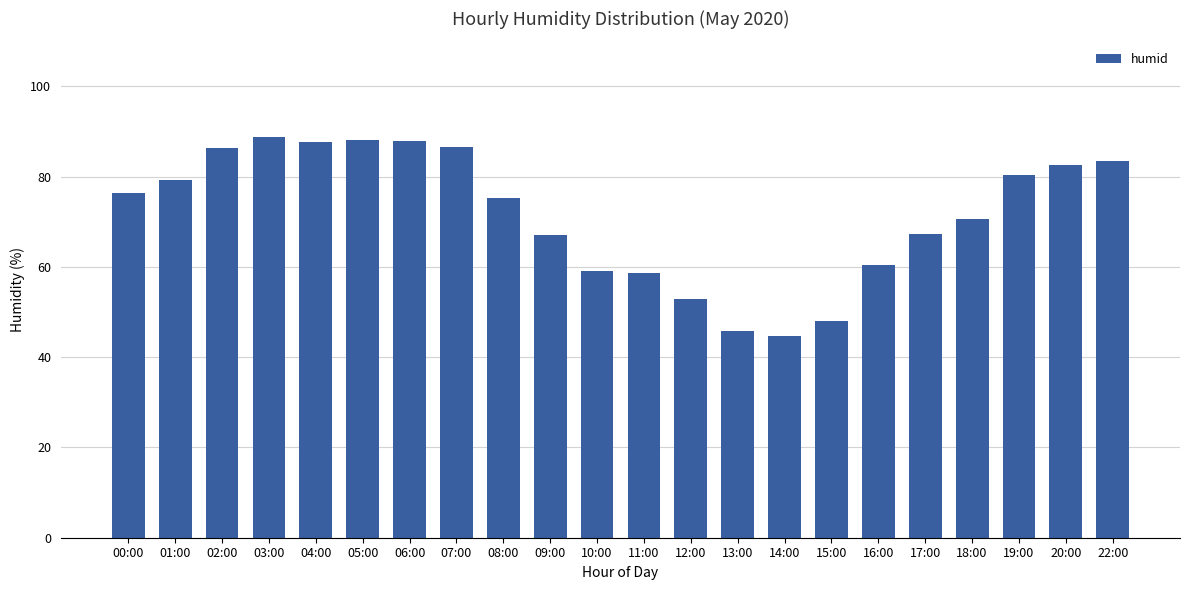

Is it true that the value at 12:00 is 82.6?

False